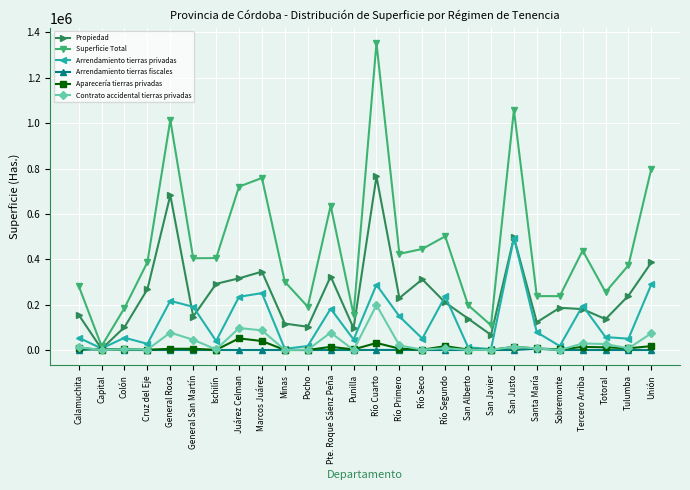

What is the value of the Propiedad point at the 4th from the left?

267875.5